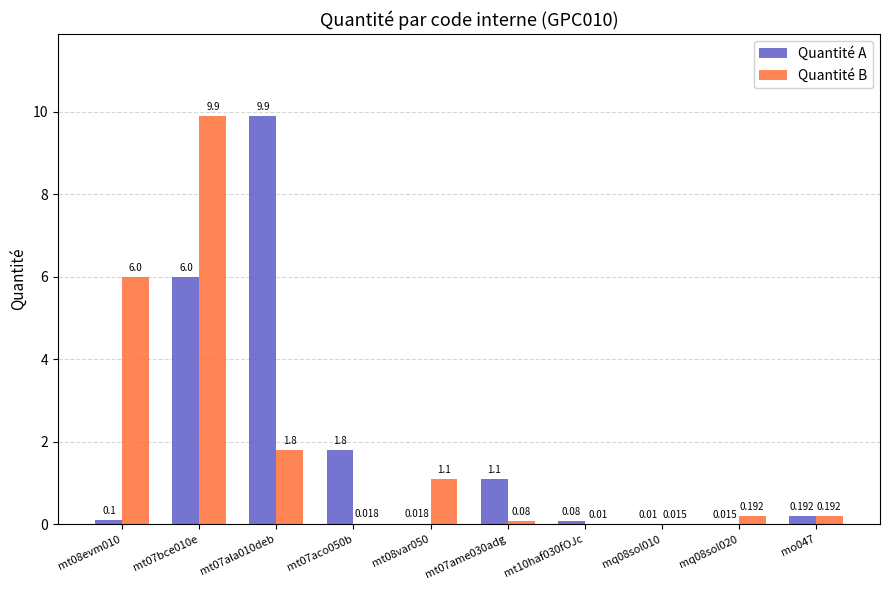

Which series changed the most between mt07ame030adg and mo047?

Quantité A